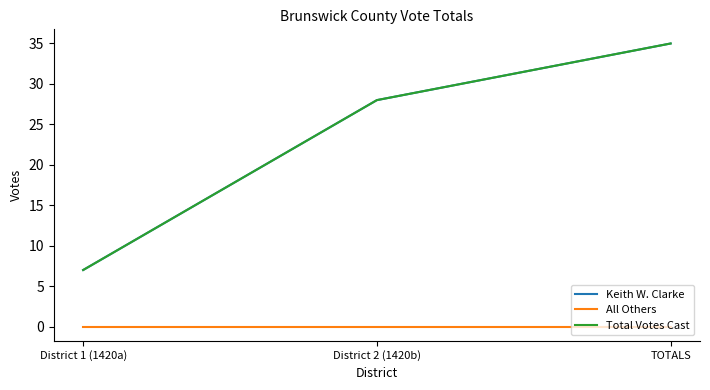

Does the chart display data point markers on the line(s)?

No